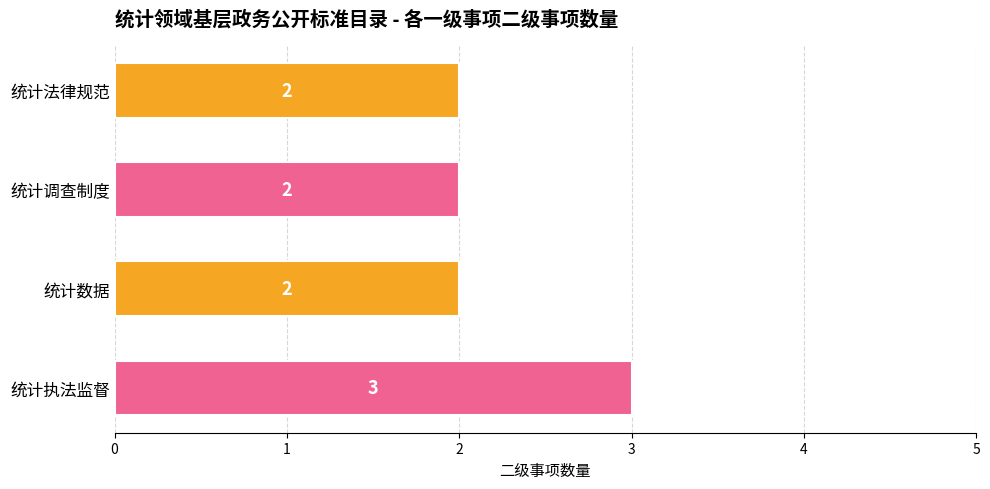

Which label corresponds to the largest value in the chart?

统计执法监督